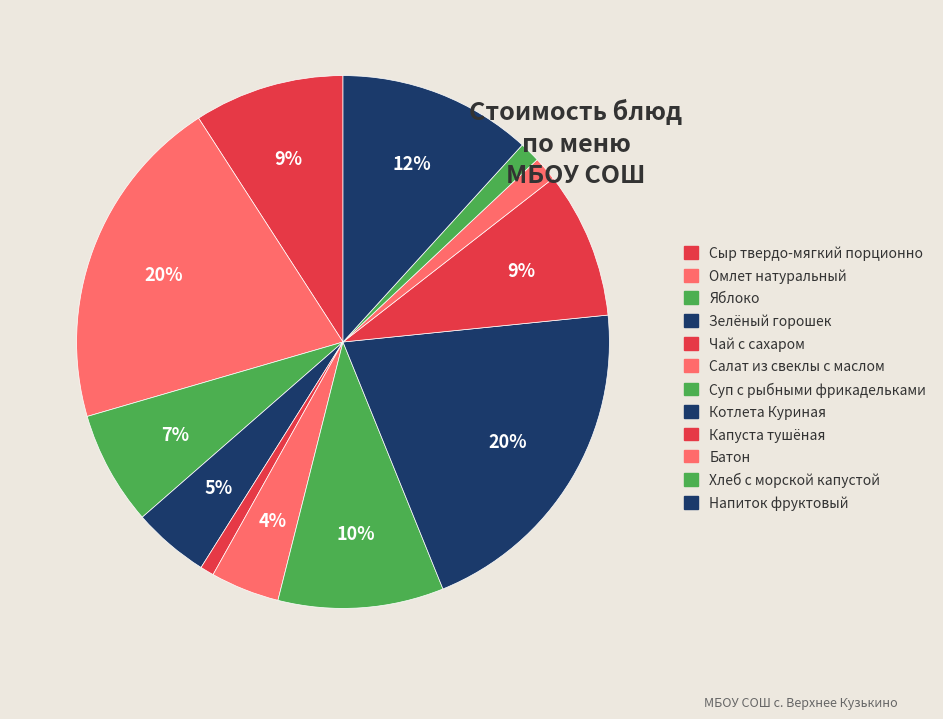

Combined, do Батон and Салат из свеклы account for over 50%?

No